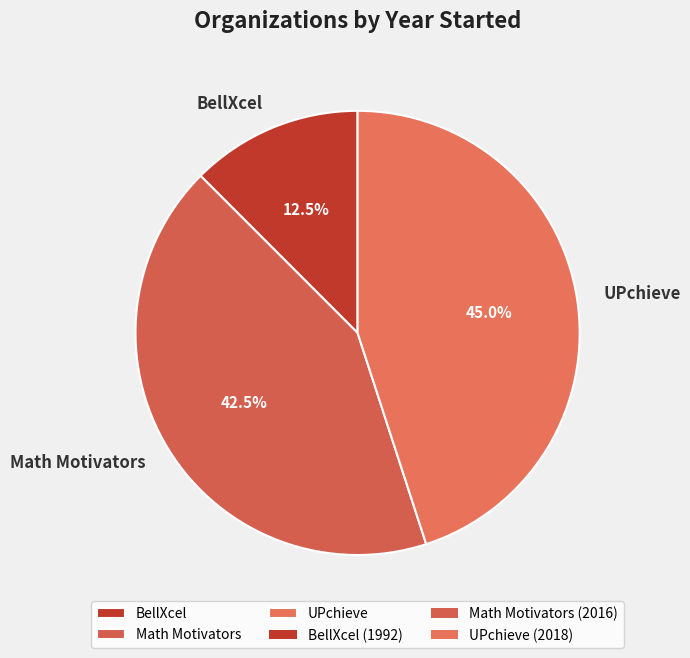

Rank the categories by value from highest to lowest.

UPchieve, Math Motivators, BellXcel